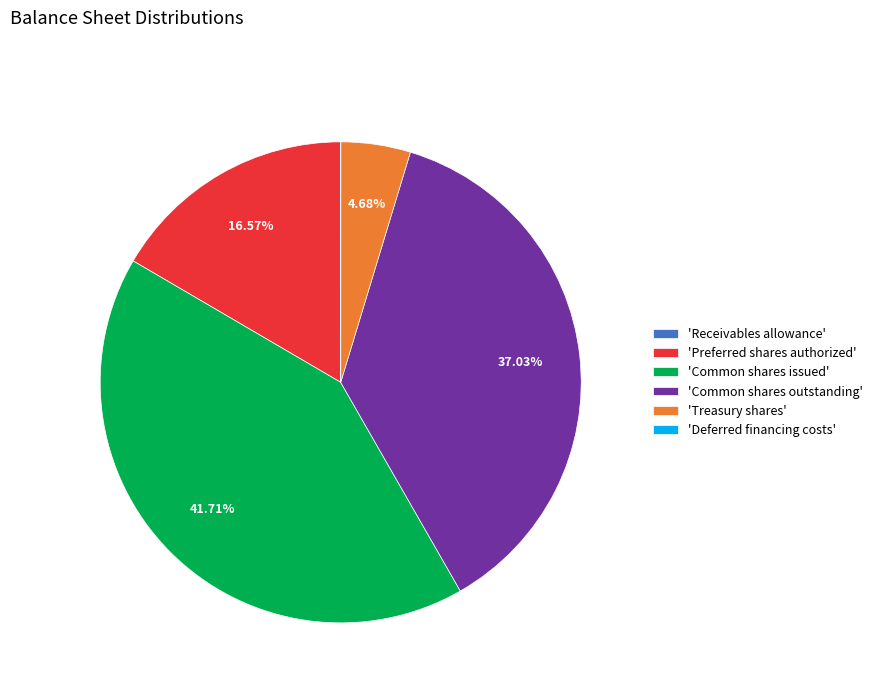

To the nearest percent, what is the difference between the largest and smallest slice percentages?

42%